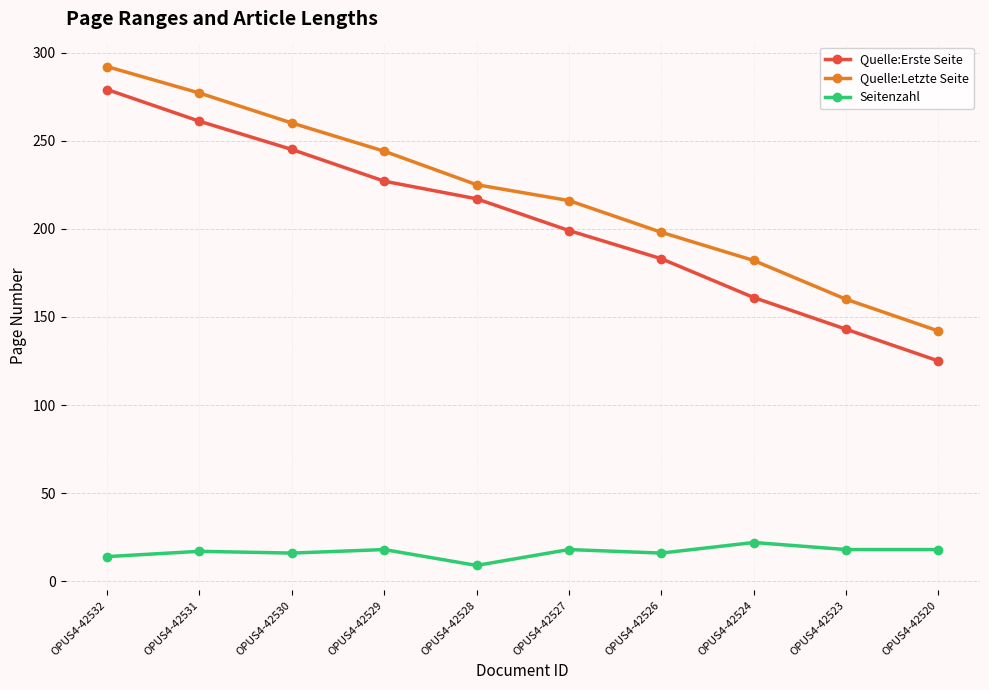

Is it true that Seitenzahl equals 14 at OPUS4-42532?

True